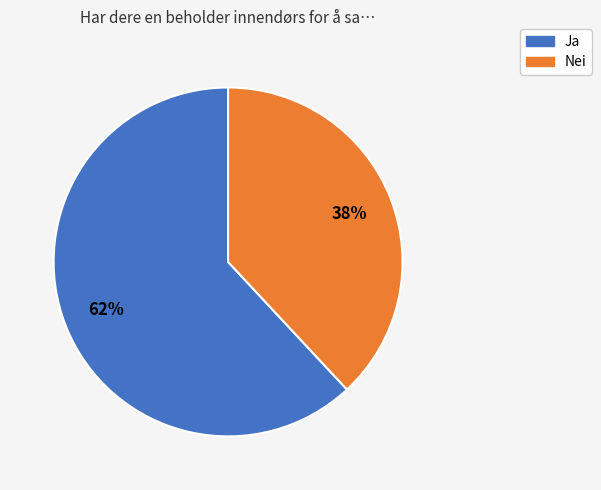

True or false: Nei accounts for 23% of the total.

False